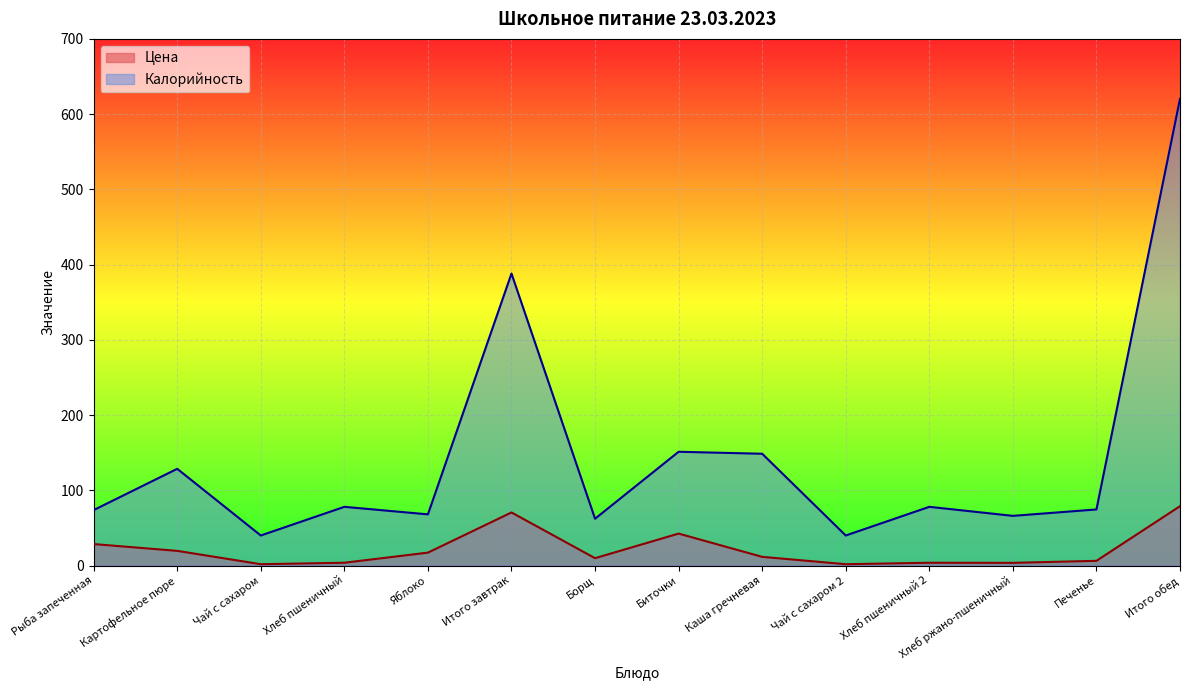

What is the average value of the Цена series?

21.3